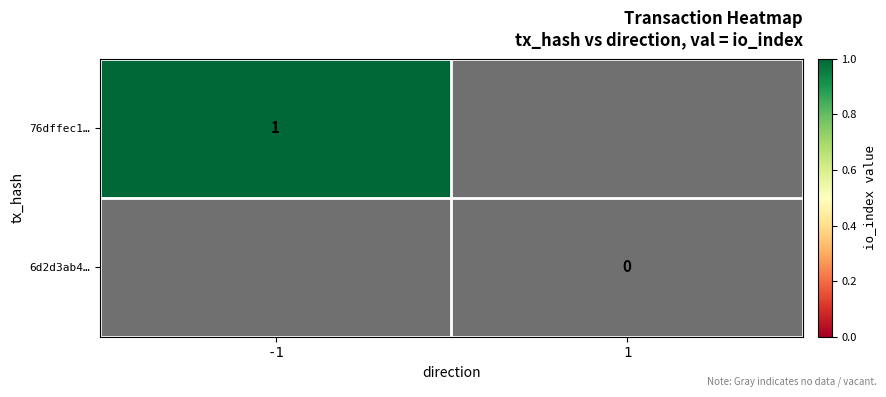

Is it true that 76dffec1… equals 1 at -1?

True